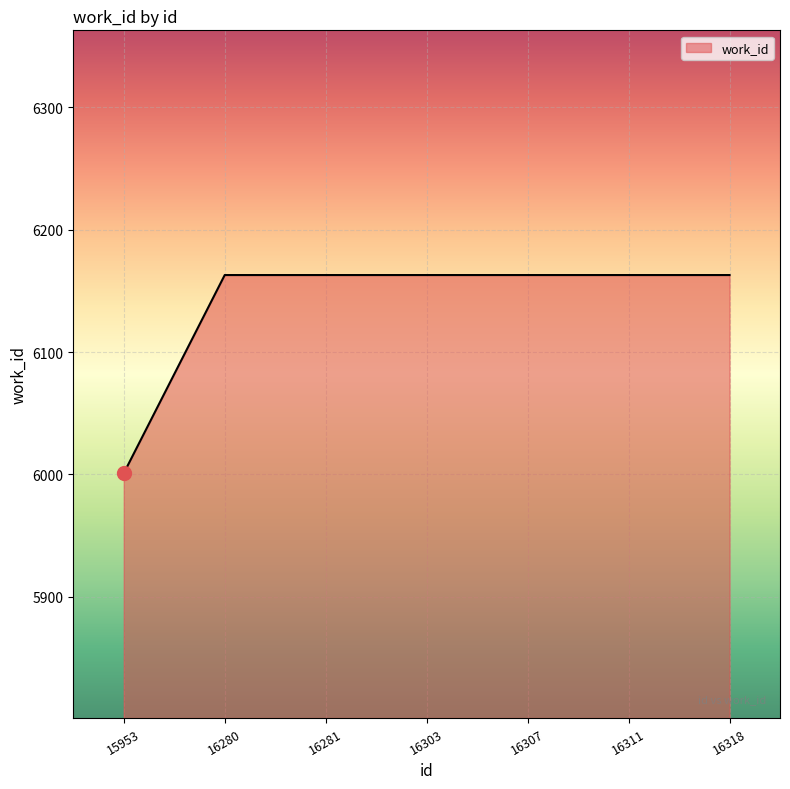

Reading left to right, what are all the values shown in this chart?

6001	6163	6163	6163	6163	6163	6163